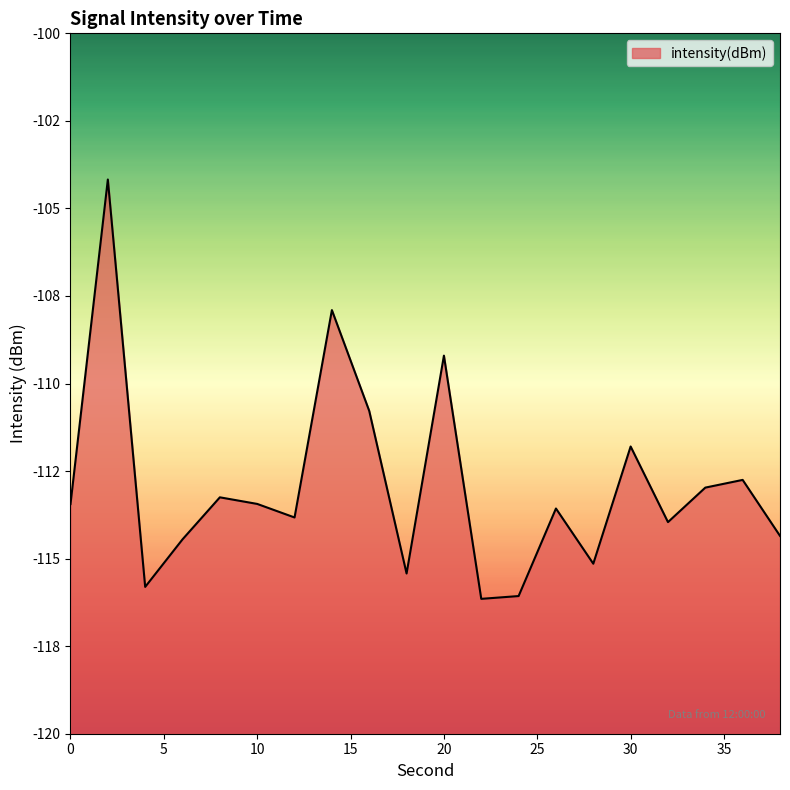

Which label corresponds to the smallest value in the chart?

22